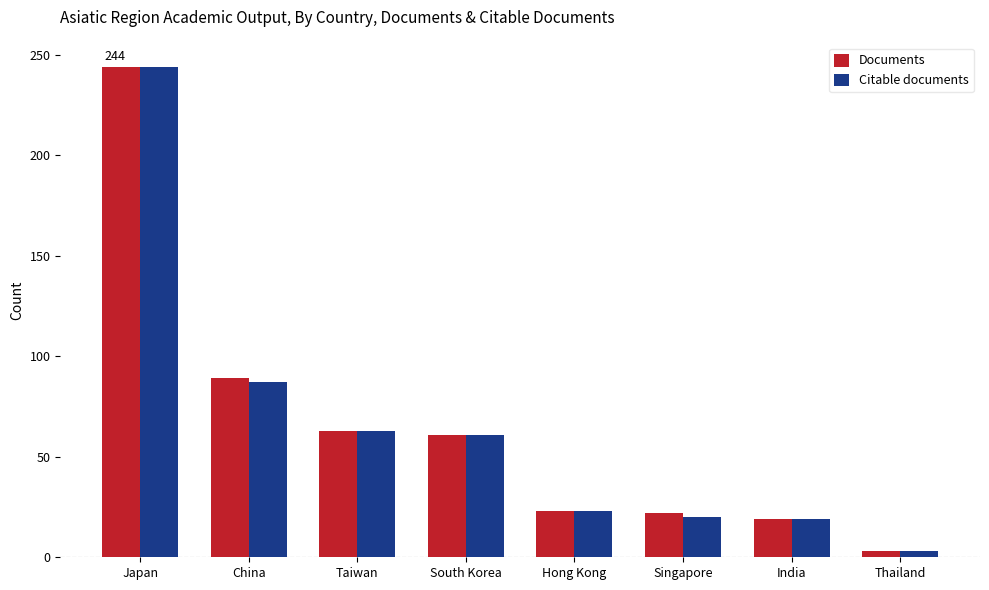

Count the number of data series in this chart.

2